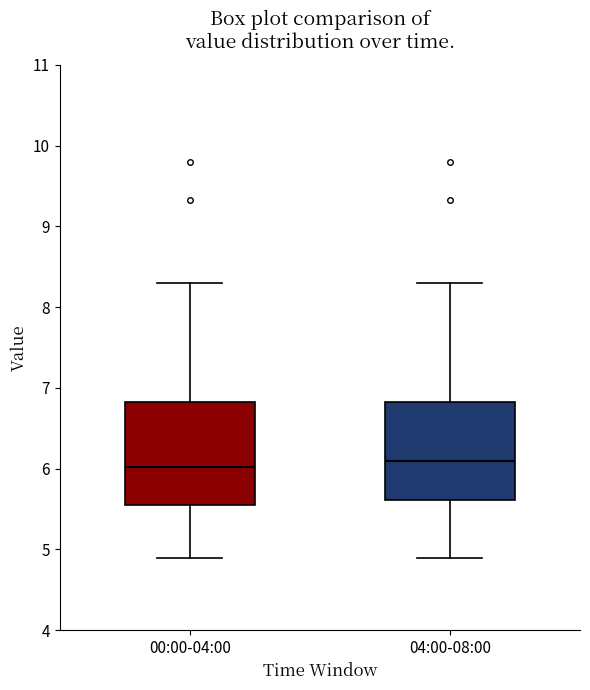

Reading left to right, transcribe this box plot: for each box, give where its median line is, the range the box spans, and where its two whiskers end, as read against the y-axis. The values are not printed on the chart, so give them approximately, as read against the axis.

00:00-04:00: median 6.0, box 5.6 to 6.8, whiskers 4.9 to 8.3
04:00-08:00: median 6.1, box 5.6 to 6.8, whiskers 4.9 to 8.3